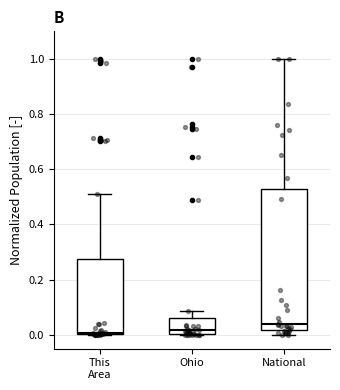

Reading left to right, read every box against the y-axis: the position of its median line, the range the box covers, and the ends of its whiskers. The values are not printed on the chart, so give them approximately, as read against the axis.

This Area: median 0.00 (just above the box's lower edge), box 0.00 to 0.28, whiskers 0.00 to 0.50
Ohio: median 0.02, box 0.00 to 0.06, whiskers 0.00 to 0.08
National: median 0.04, box 0.02 to 0.52, whiskers 0.00 to 1.00